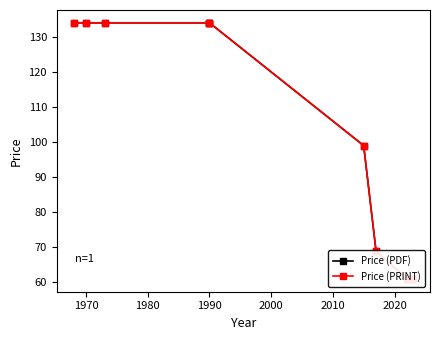

Reading left to right, transcribe all the data shown in this chart.

Price (PDF): 134	134	134	134	134	99	69	61	61
Price (PRINT): 134	134	134	134	134	99	69	61	61